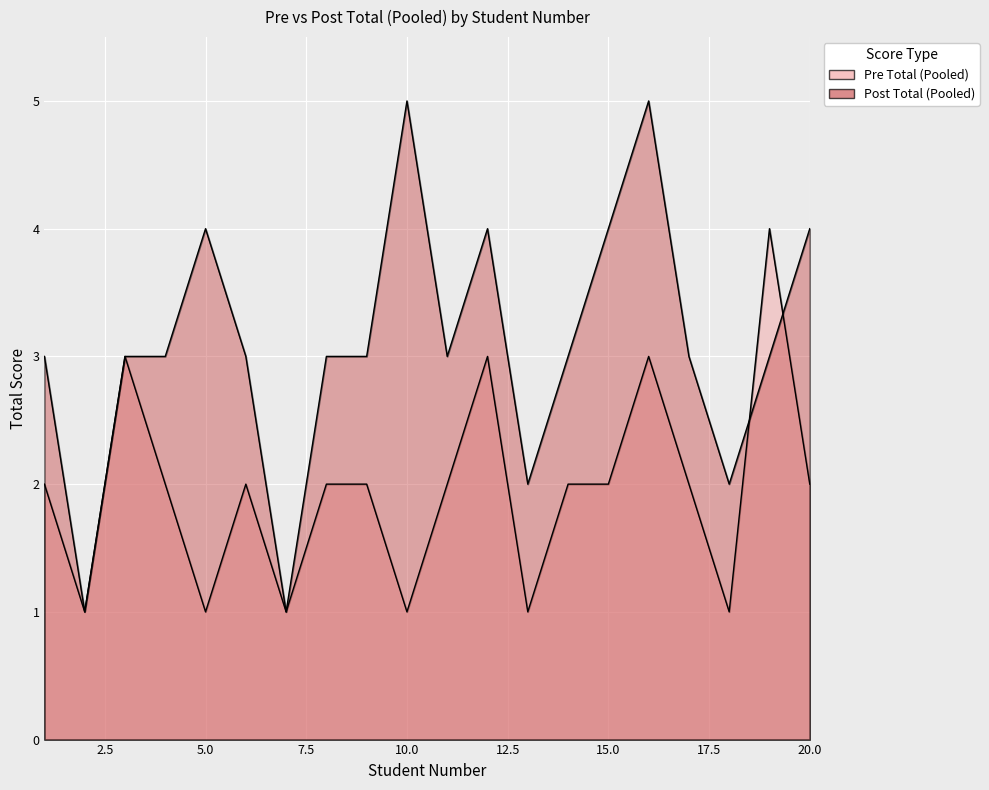

What is the difference between the Post Total (Pooled) values at 2 and 20?

3